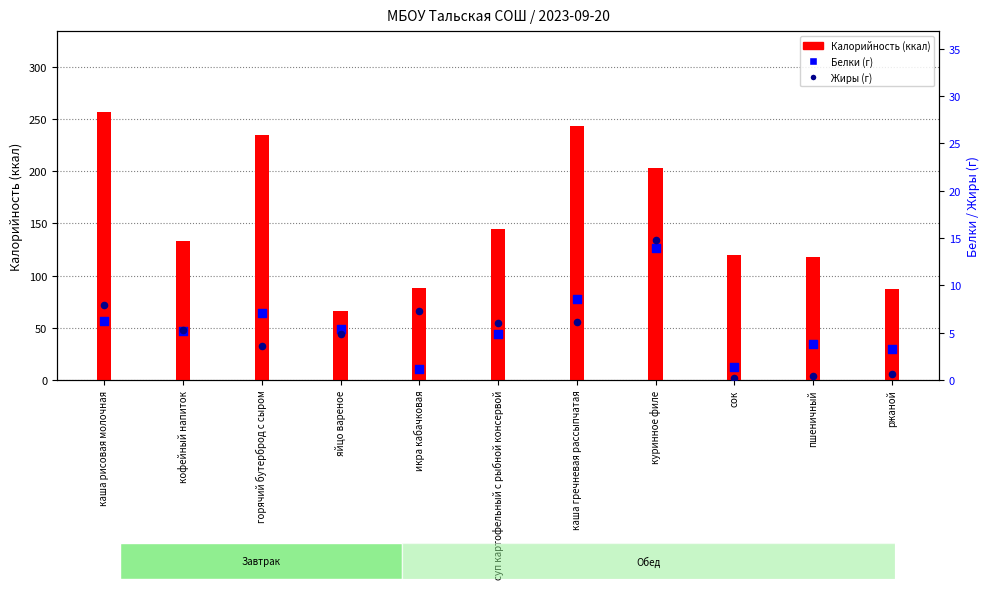

Which series contains the lowest Y value?

Жиры